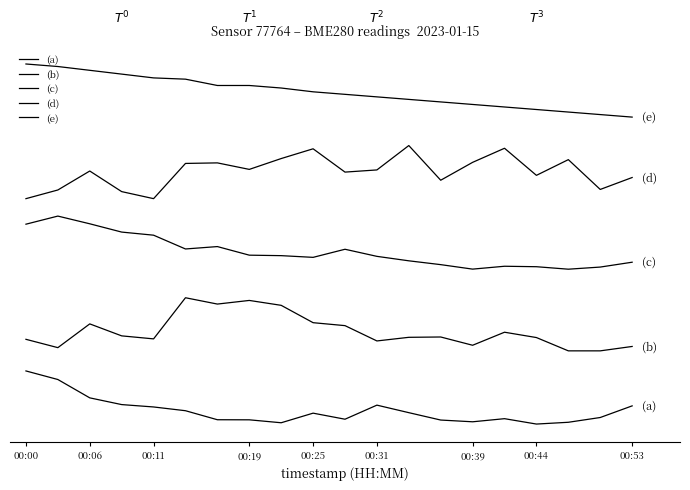

At how many categories does at least one series exceed 0?

20